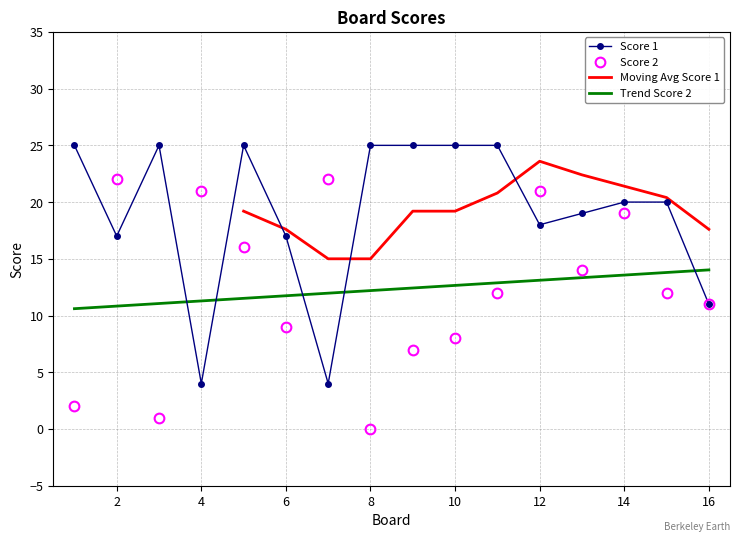

True or false: Score 1 and Score 2 cross at least once.

True